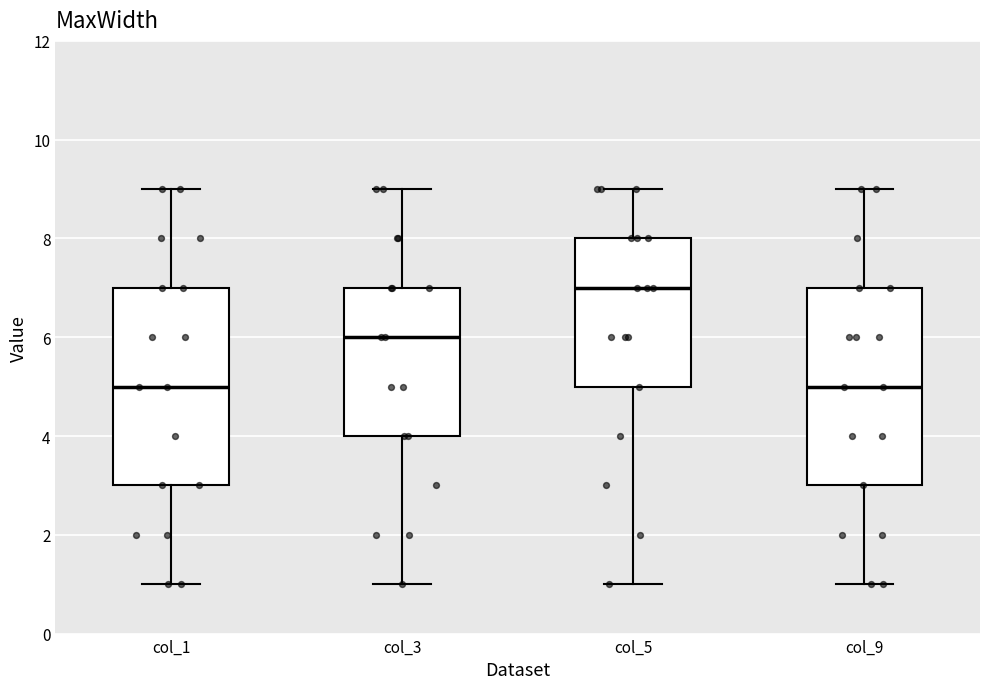

Where does the lower whisker of the box for col_5 end on the y-axis? The values are not printed on the chart, so give them approximately, as read against the axis.

1